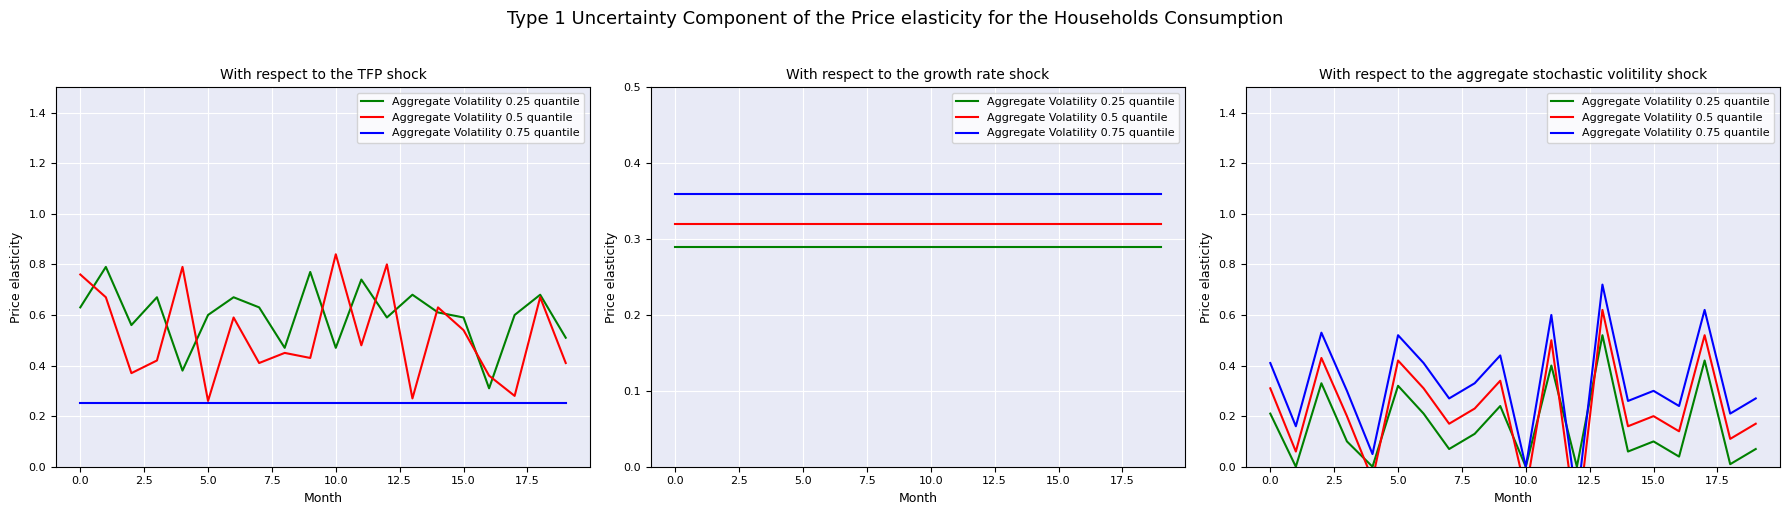

At how many categories does at least one series exceed 0?

18